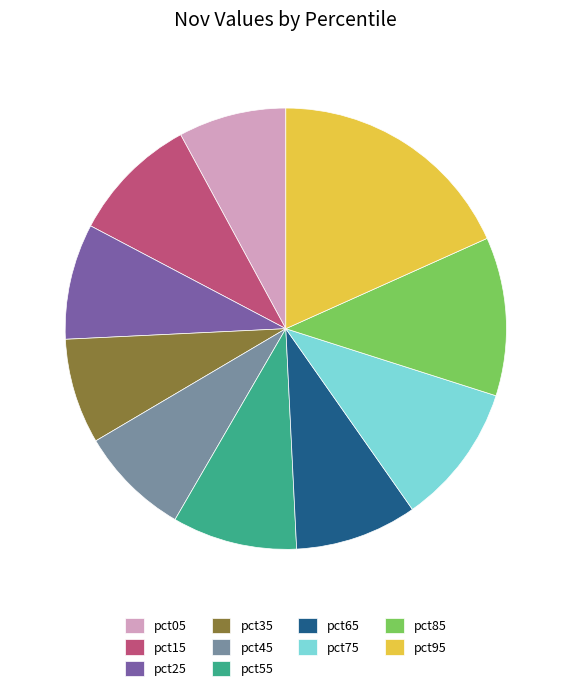

Which category has the biggest portion of the pie?

pct95